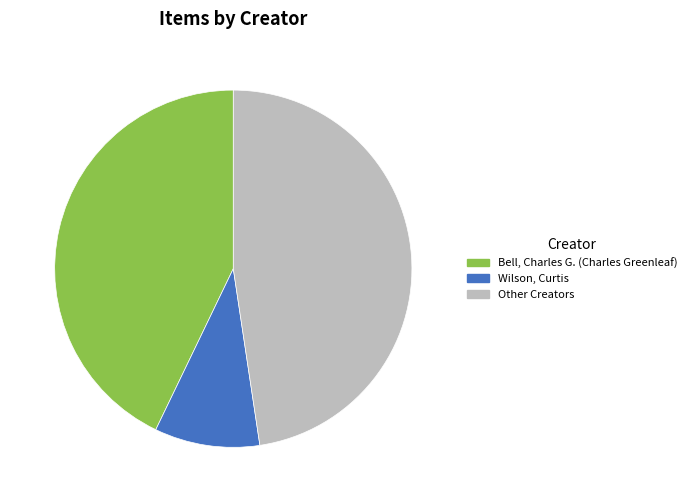

Which slice is the largest?

Other Creators